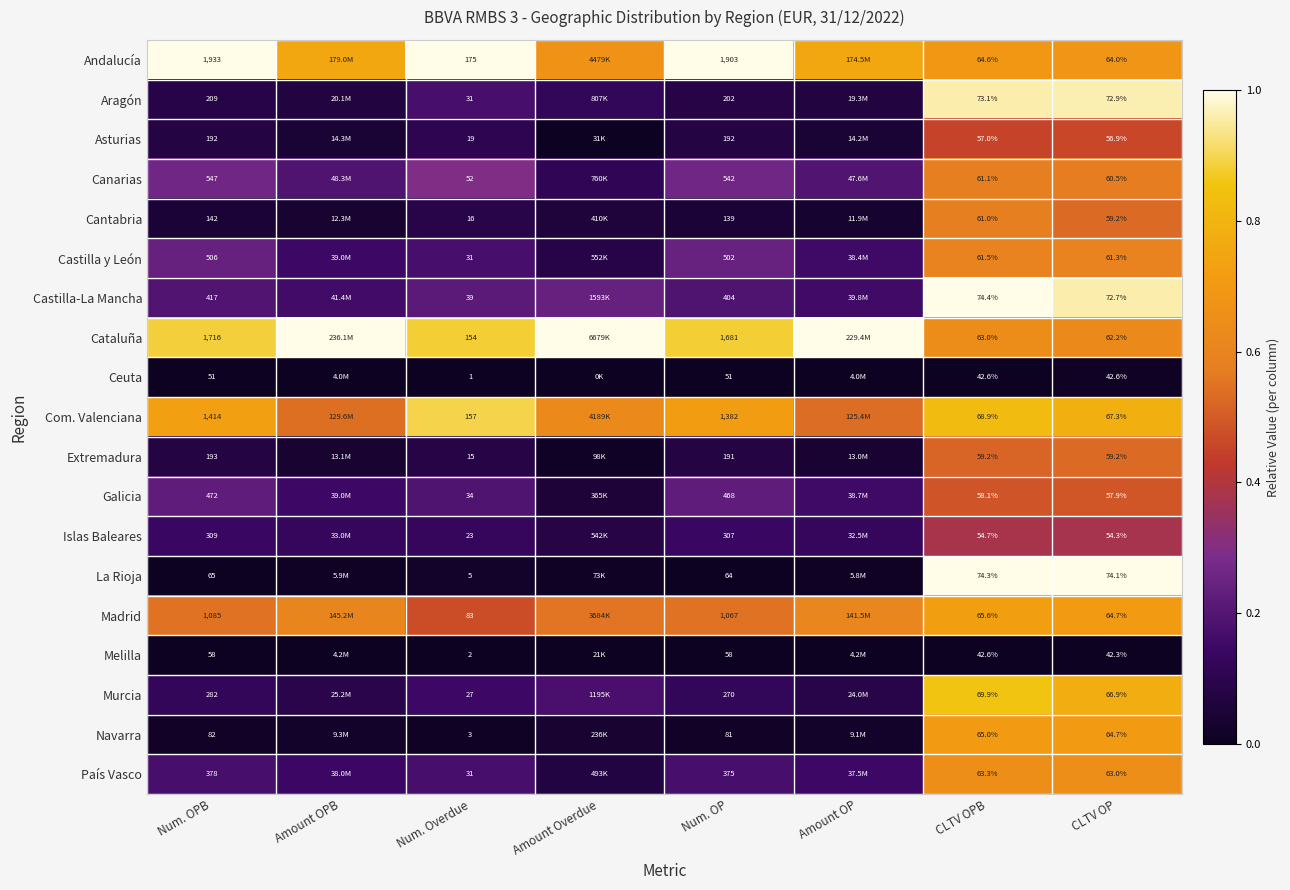

Between Amount Overdue and Amount OPB, which is larger?

Amount OPB